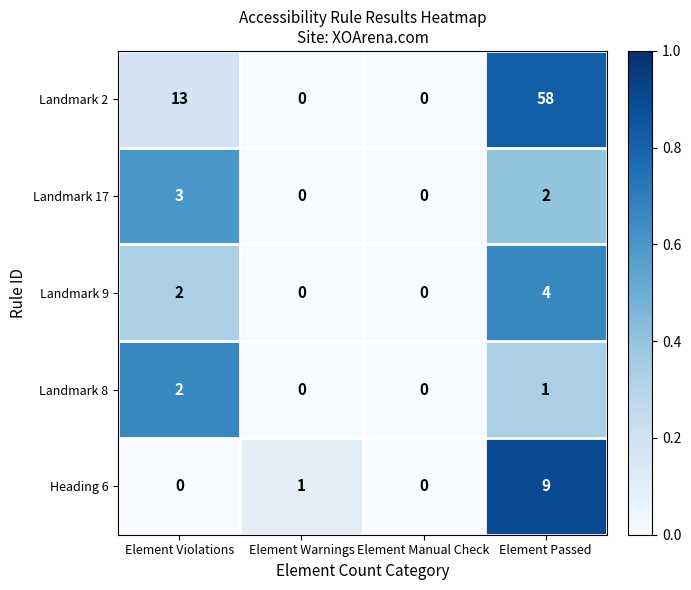

Which series has the largest total across all categories?

Landmark 2